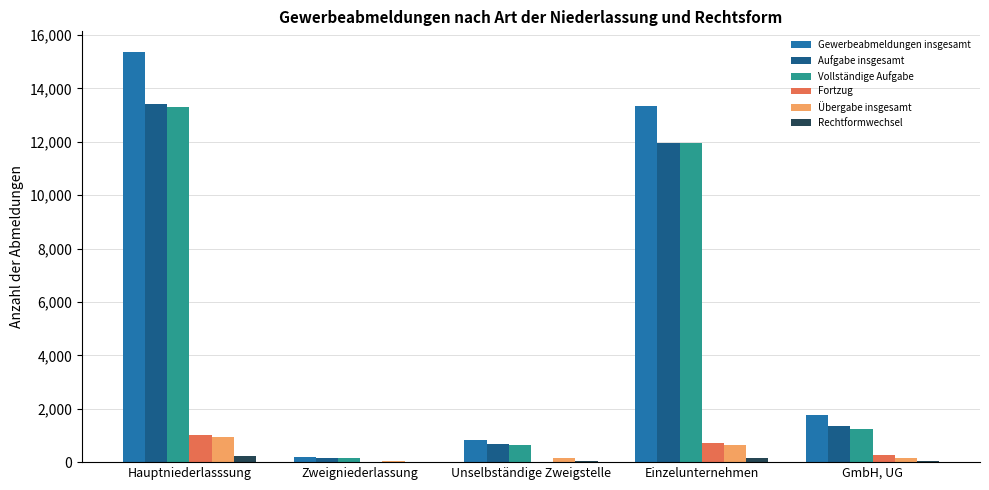

Where is Aufgabe insgesamt nearest to the value 6787?

Einzelunternehmen